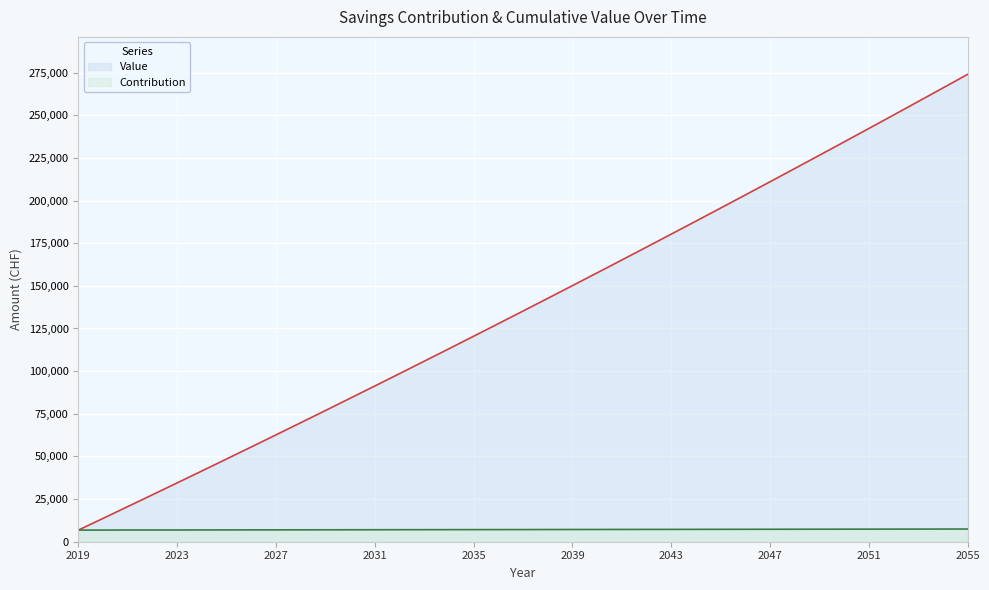

True or false: Value and Contribution cross at least once.

False